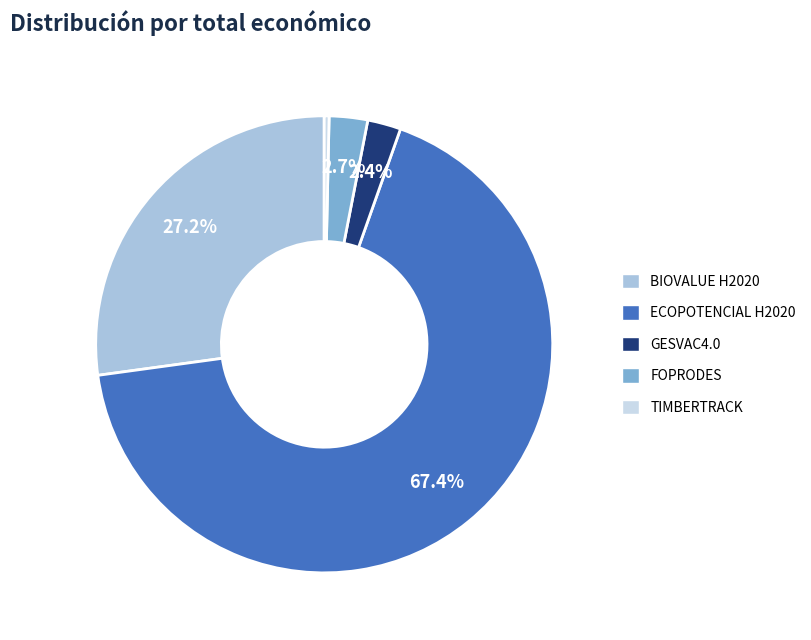

Which category has the biggest portion of the pie?

ECOPOTENCIAL H2020